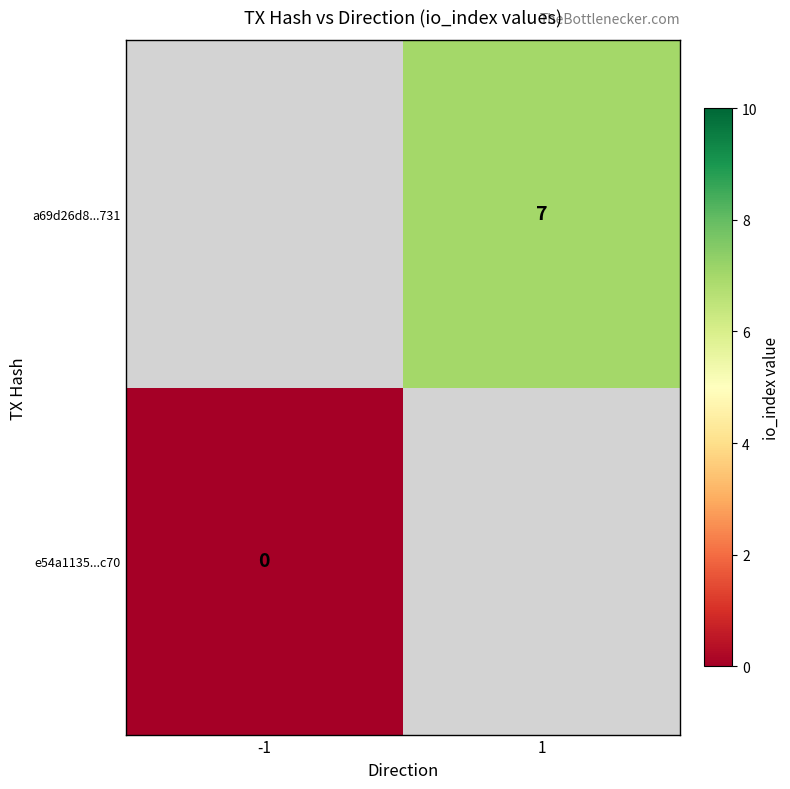

True or false: a69d26d8...731 has a value of 7 at 1.

True